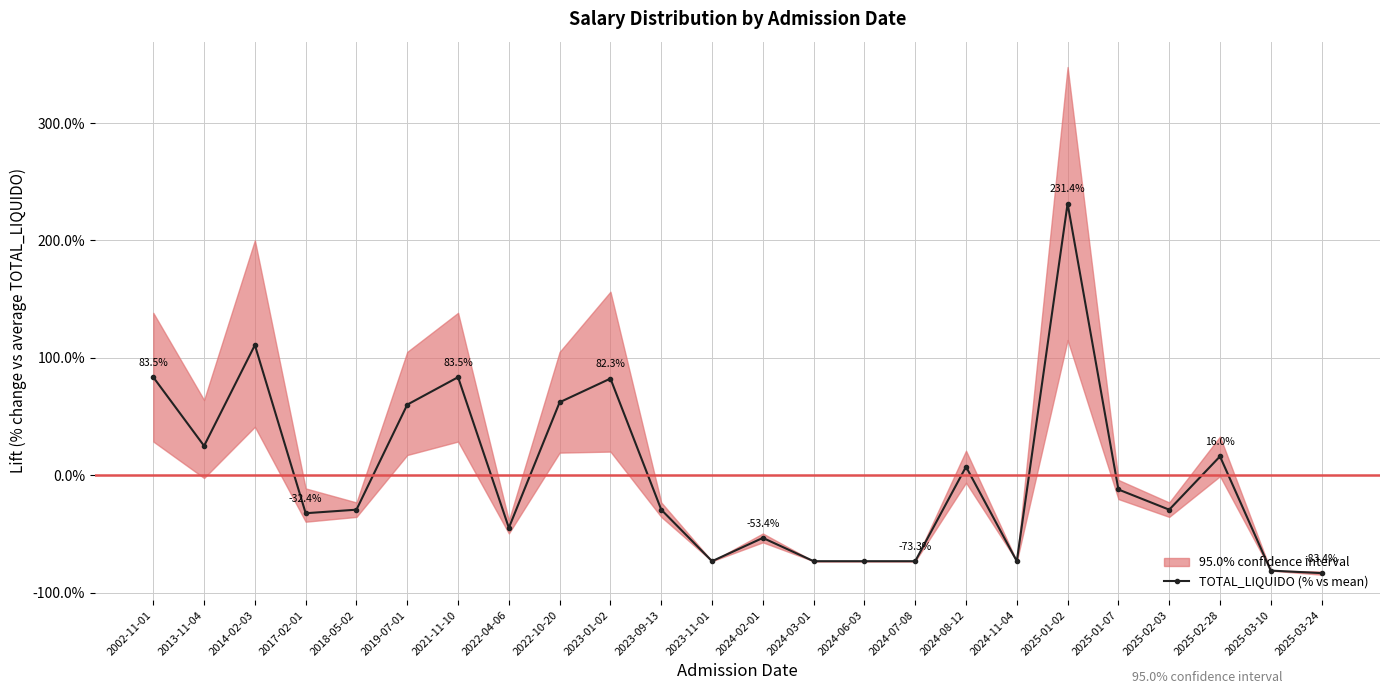

How many data points are less than -29?

13